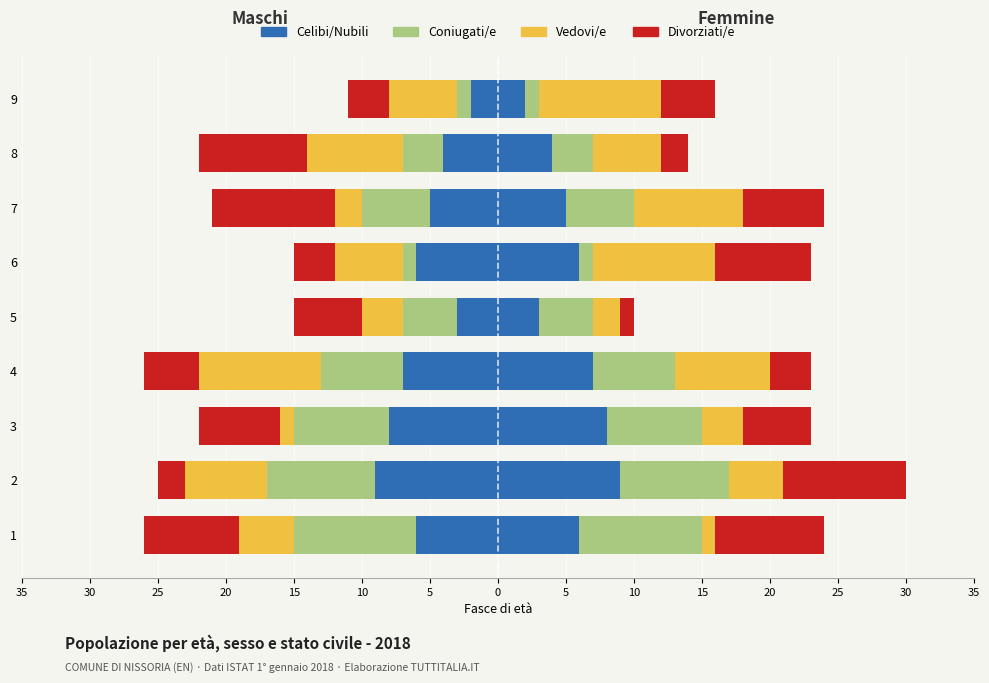

Reading left to right, transcribe all the data shown in this chart.

Celibi/Nubili: -6	-9	-8	-7	-3	-6	-5	-4	-2
Coniugati/e: 9	8	7	6	4	1	5	3	1
Vedovi/e: 1	4	3	7	2	9	8	5	9
Divorziati/e: 8	9	5	3	1	7	6	2	4